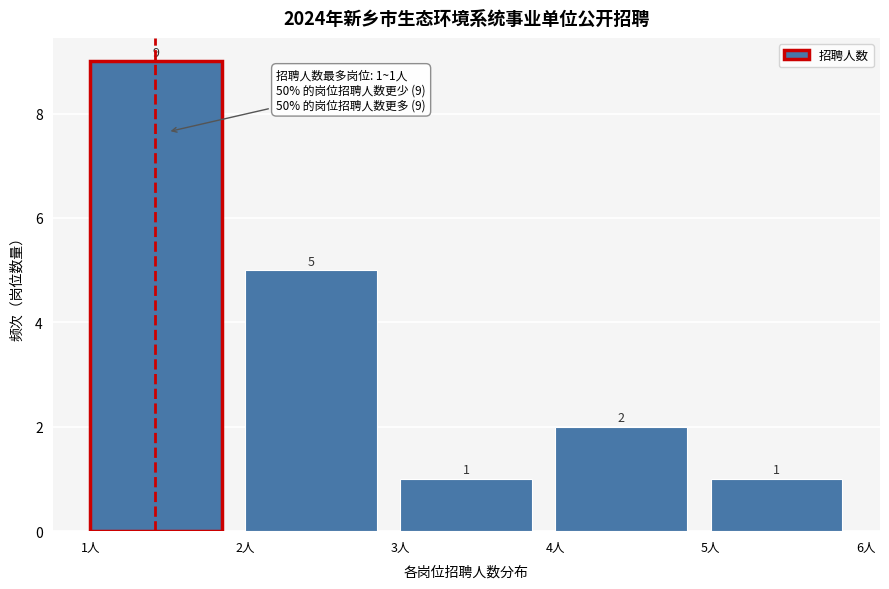

Reading left to right, list every bar in this chart as the range it spans on the x-axis followed by its height.

1 to 2: 9
2 to 3: 5
3 to 4: 1
4 to 5: 2
5 to 6: 1